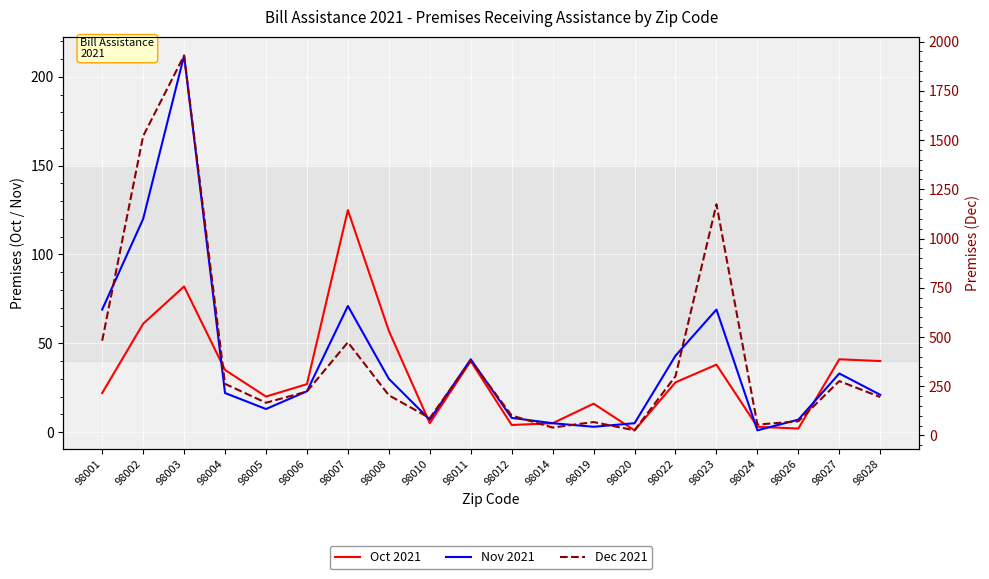

What is the difference between the maximum and second lowest values in the Nov 2021 series?

209